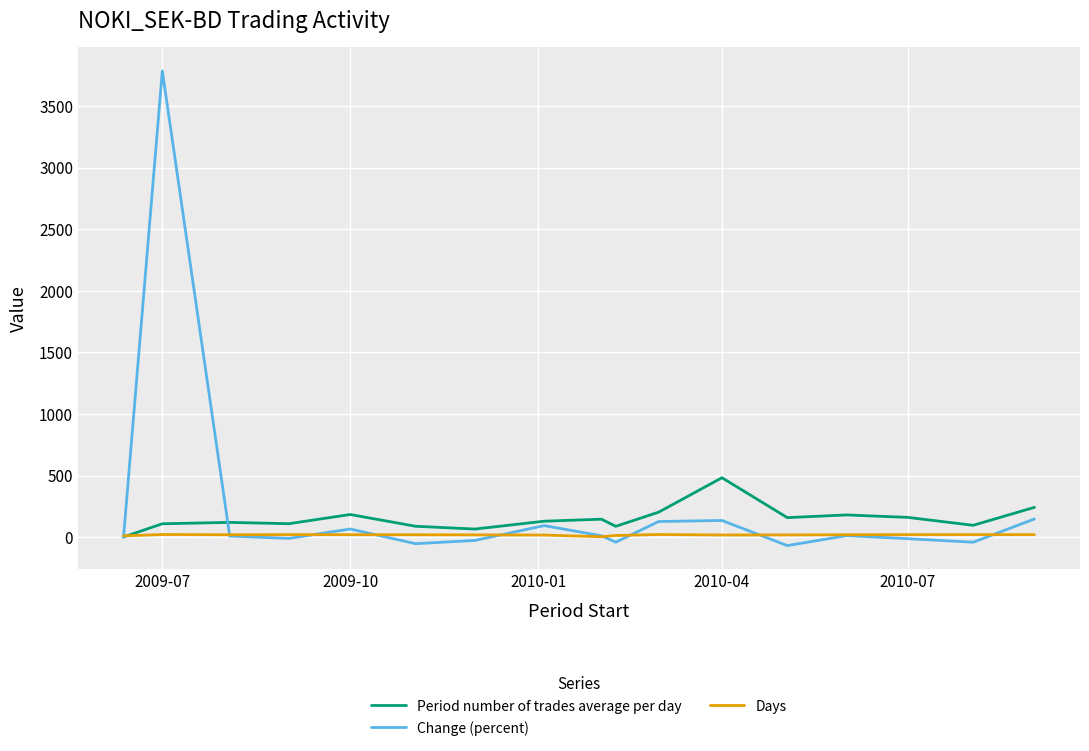

Which series has the largest range (max minus min)?

Change (percent)